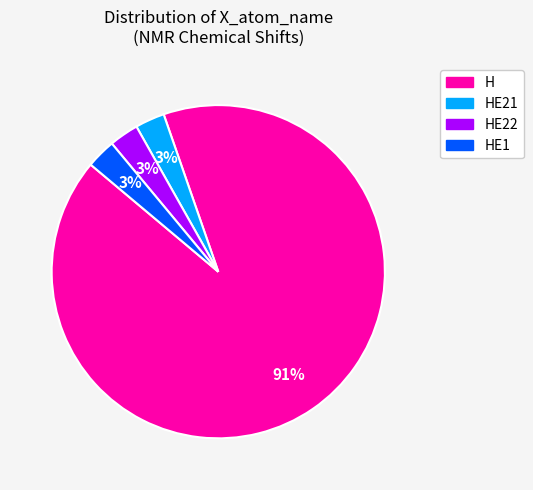

Count the number of slices in the pie.

4